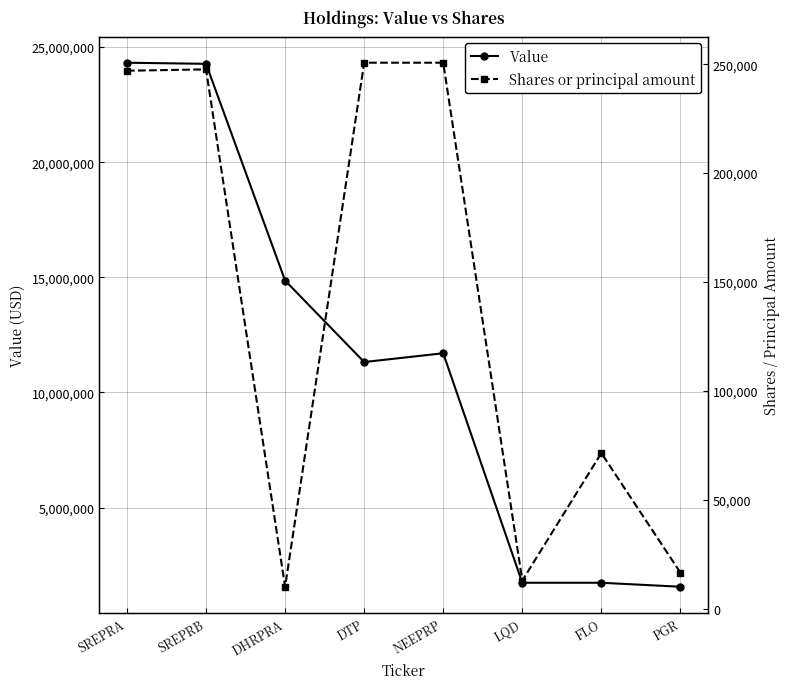

Which series has the largest total across all categories?

Value